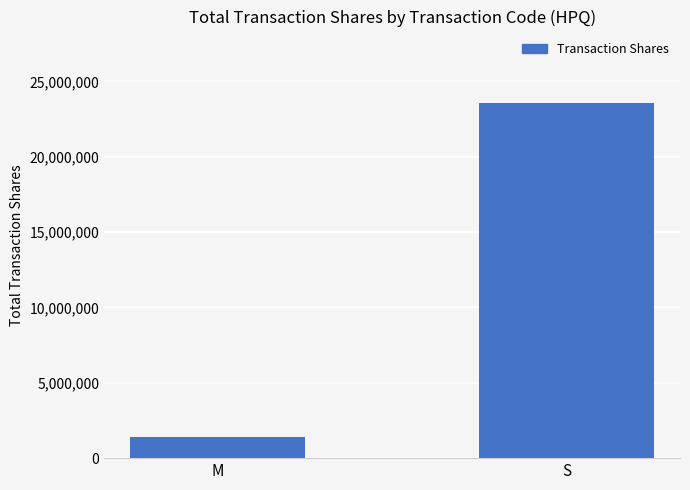

Does the chart contain stacked bars?

No